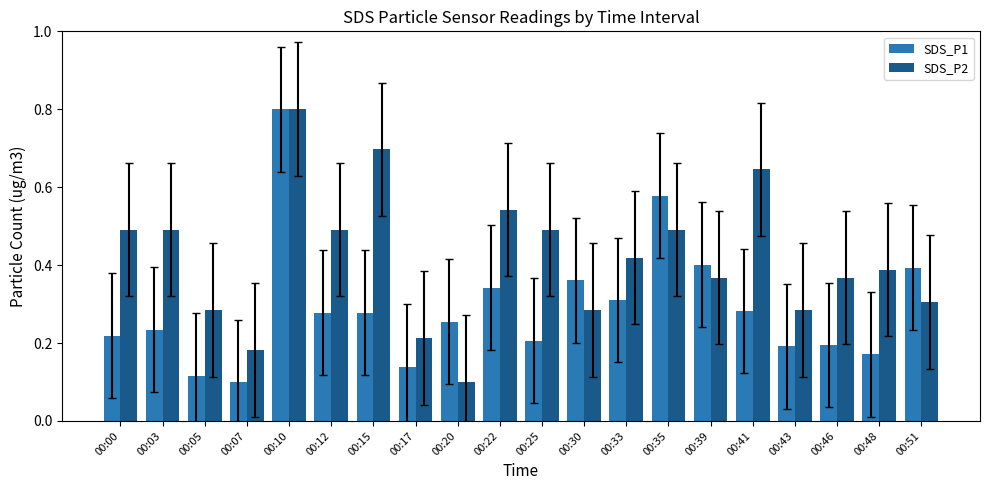

Rank the series by their average value, from highest to lowest.

SDS_P2, SDS_P1